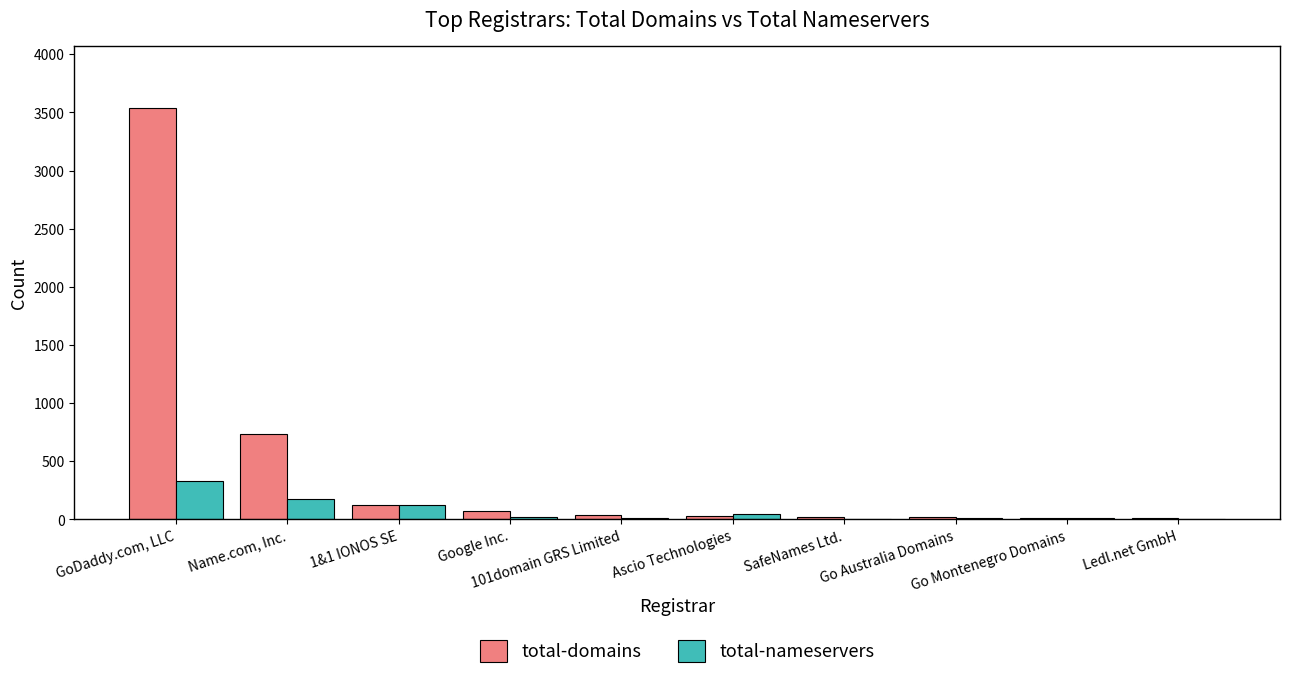

Which series has the widest spread of values?

total-domains